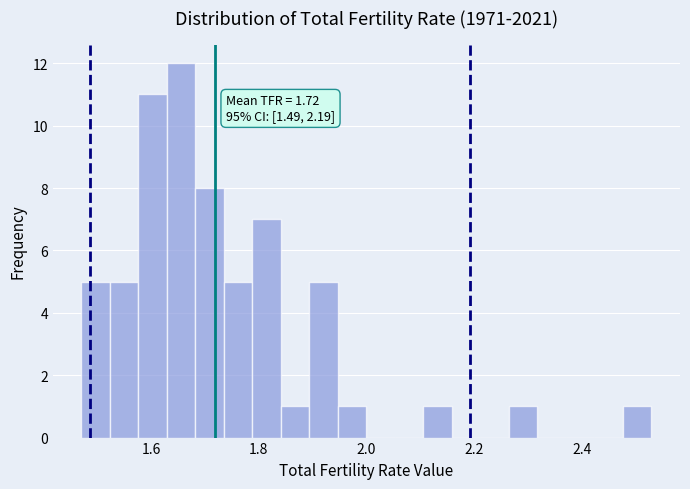

Around what value on the x-axis is the tallest bar? Give the approximate position of its centre, as read against the axis.

1.66